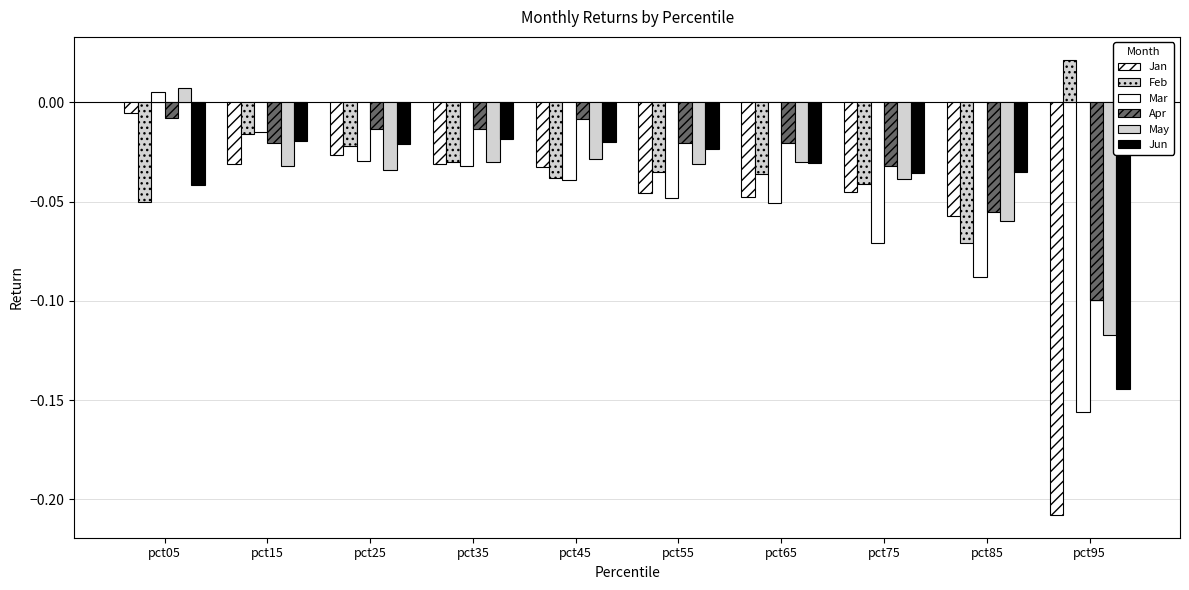

Which series has the widest spread of values?

Jan